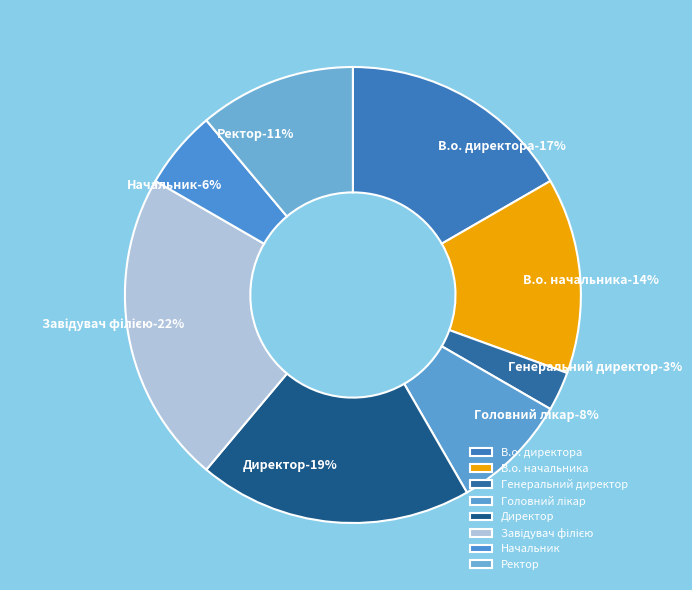

To the nearest percent, what is the difference between the largest and smallest slice percentages?

19%